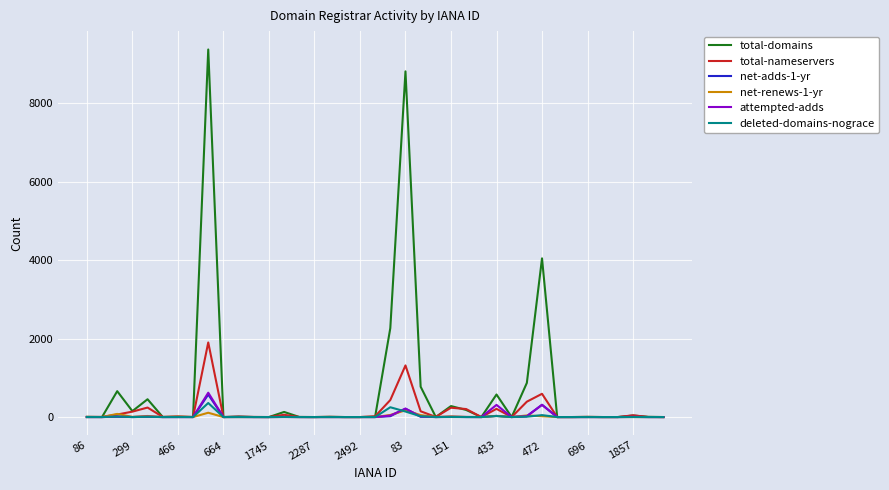

Which series has the largest range (max minus min)?

total-domains